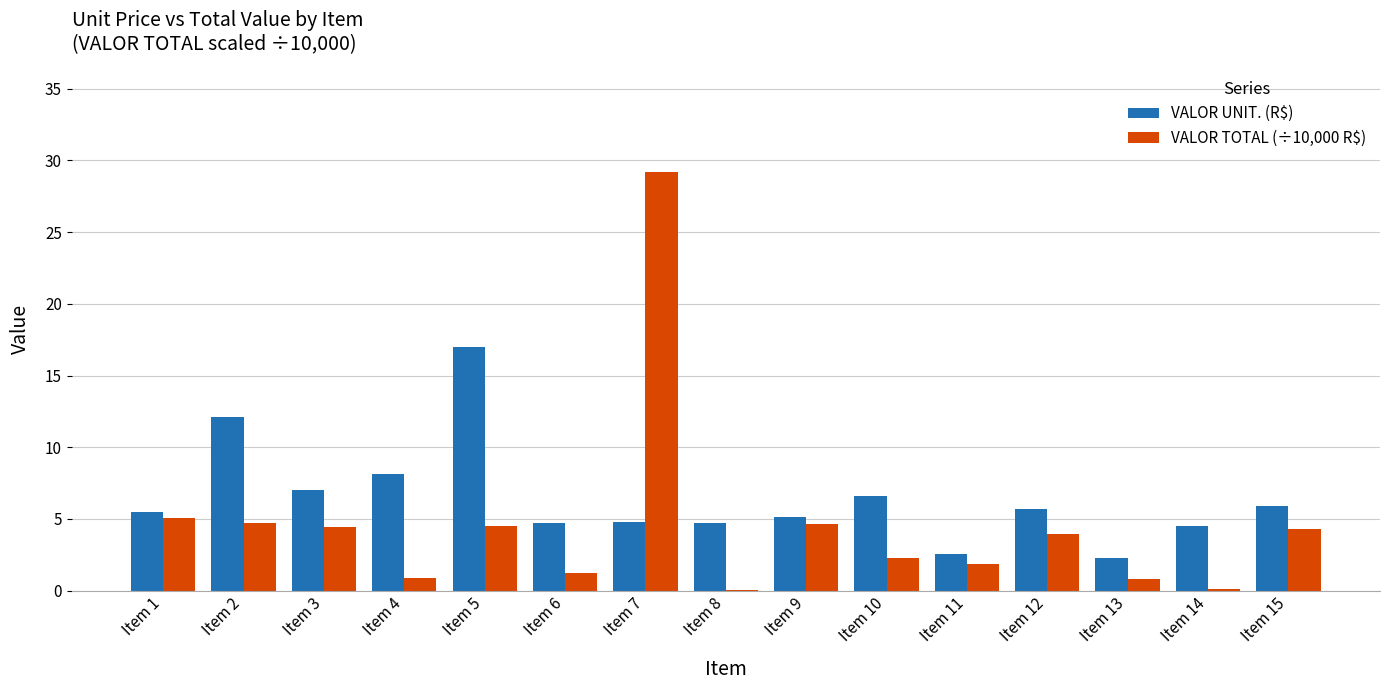

How many series are shown in this chart?

2